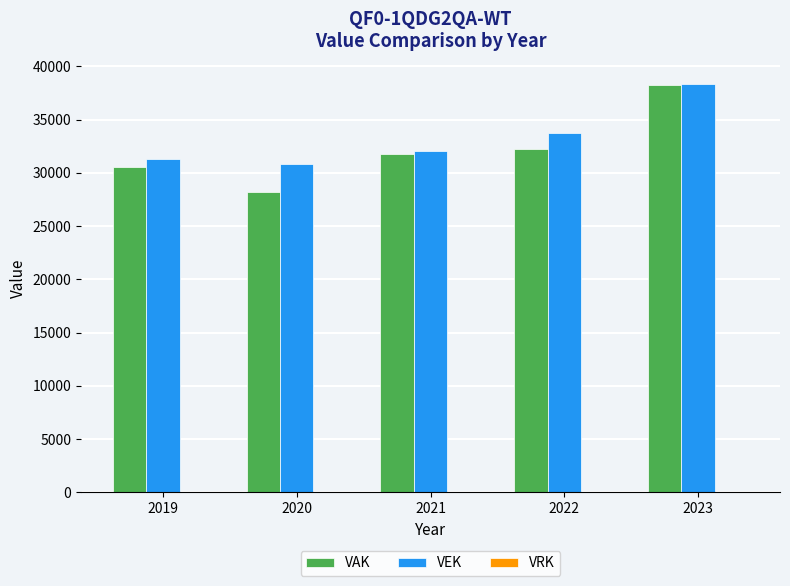

At which label does VEK reach its minimum?

2020